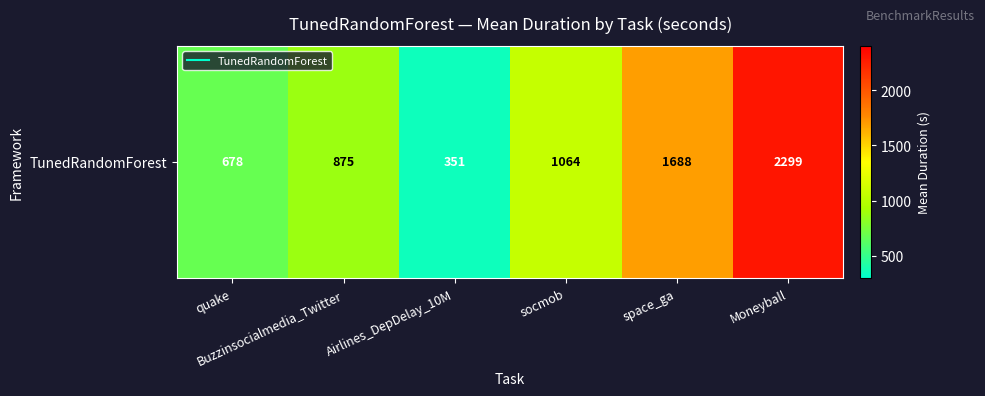

Is it true that the value at Airlines_DepDelay_10M is 142.2?

False